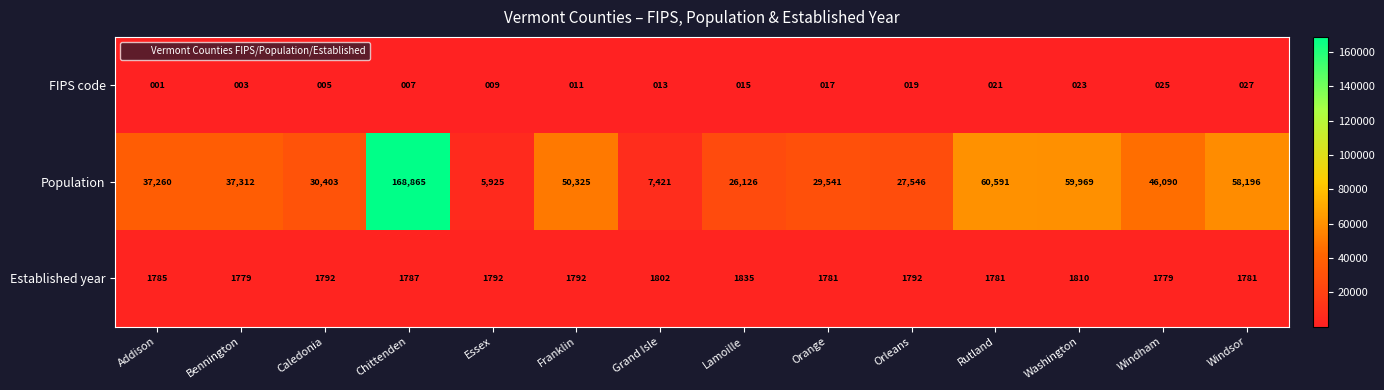

The FIPS code series shows 40 at Windham. True or false?

False